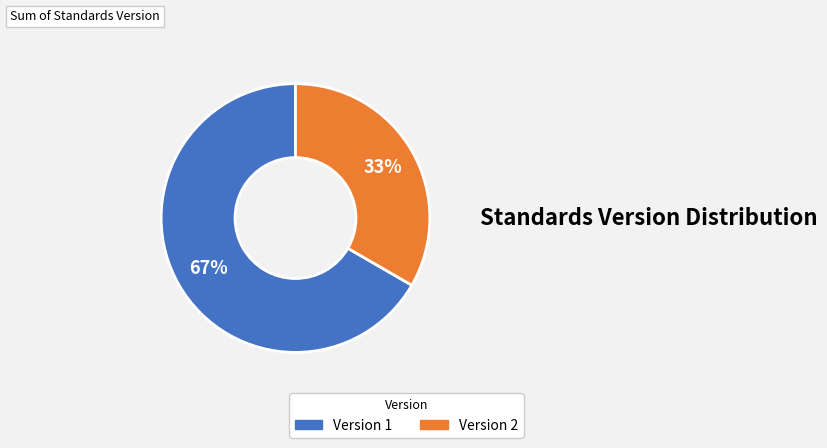

Rank the categories by value from highest to lowest.

Version 1, Version 2